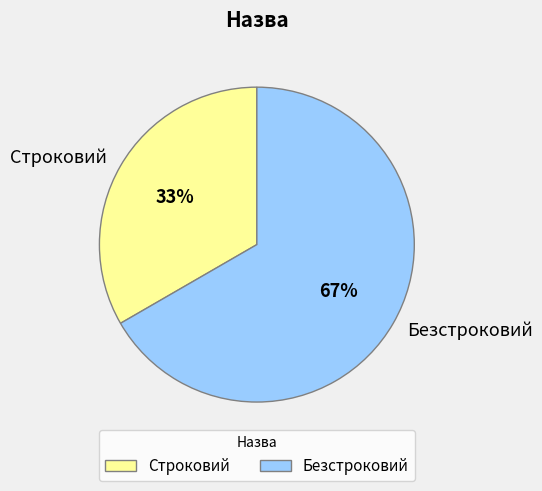

Rank the categories by value from highest to lowest.

Безстроковий, Строковий